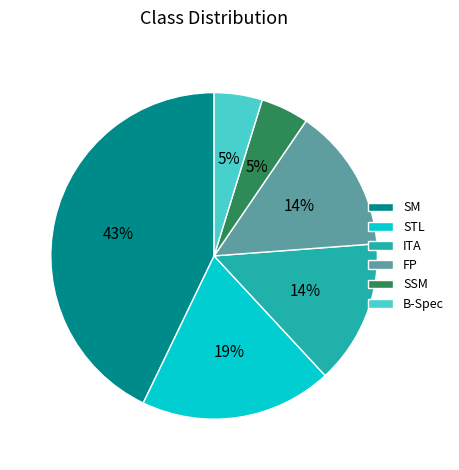

To the nearest percent, what is the difference between the SM and STL slice percentages?

24%